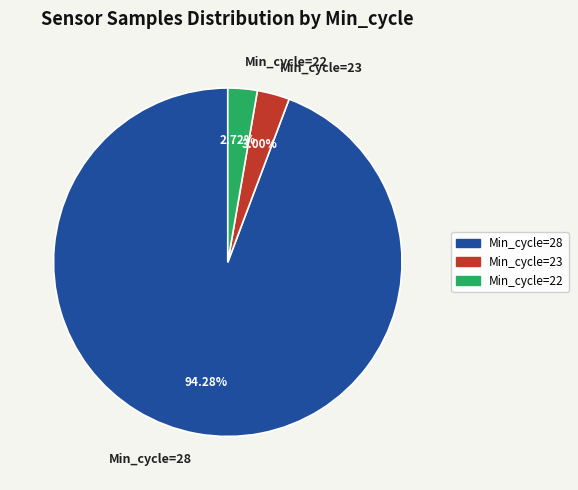

Which has a higher value, Min_cycle=28 or Min_cycle=22?

Min_cycle=28